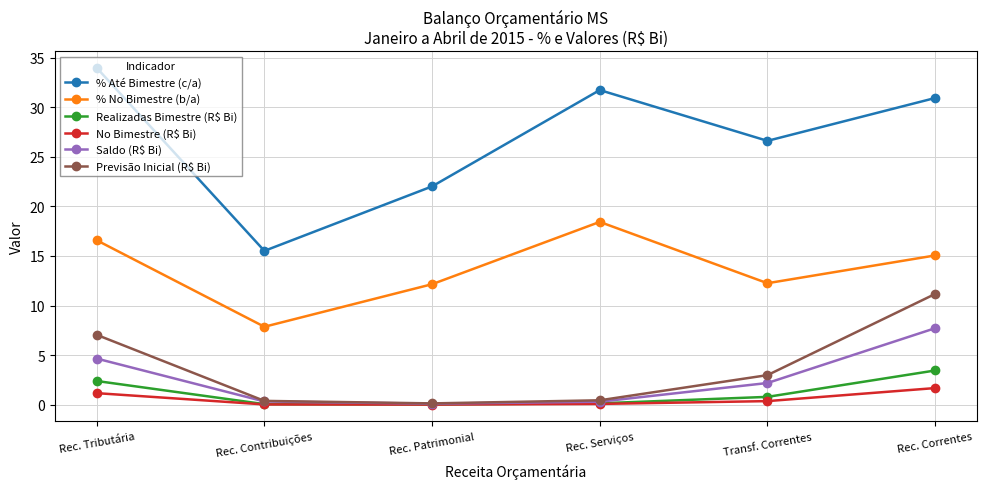

List the series in order of their peak value, highest first.

% Até Bimestre (c/a), % No Bimestre (b/a), Previsão Inicial (R$ Bi), Saldo (R$ Bi), Realizadas Bimestre (R$ Bi), No Bimestre (R$ Bi)